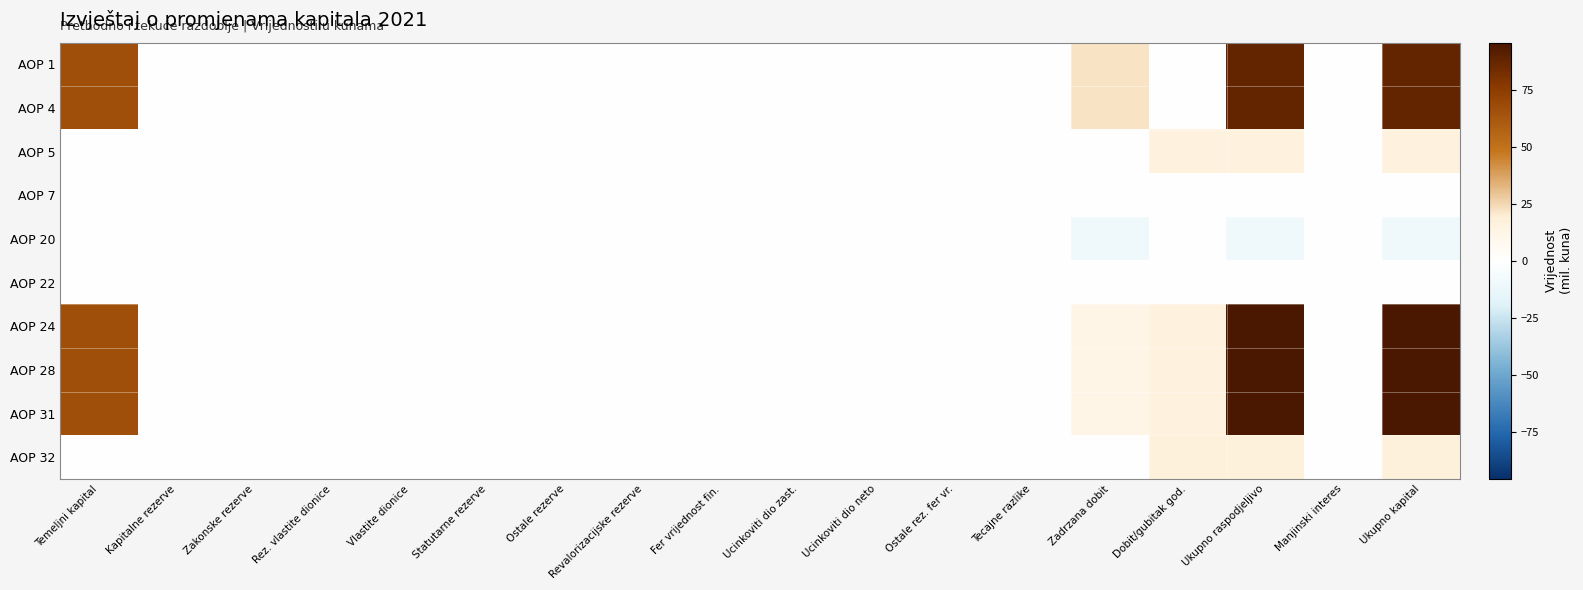

Which category has the lowest value across all series?

Zadrzana dobit